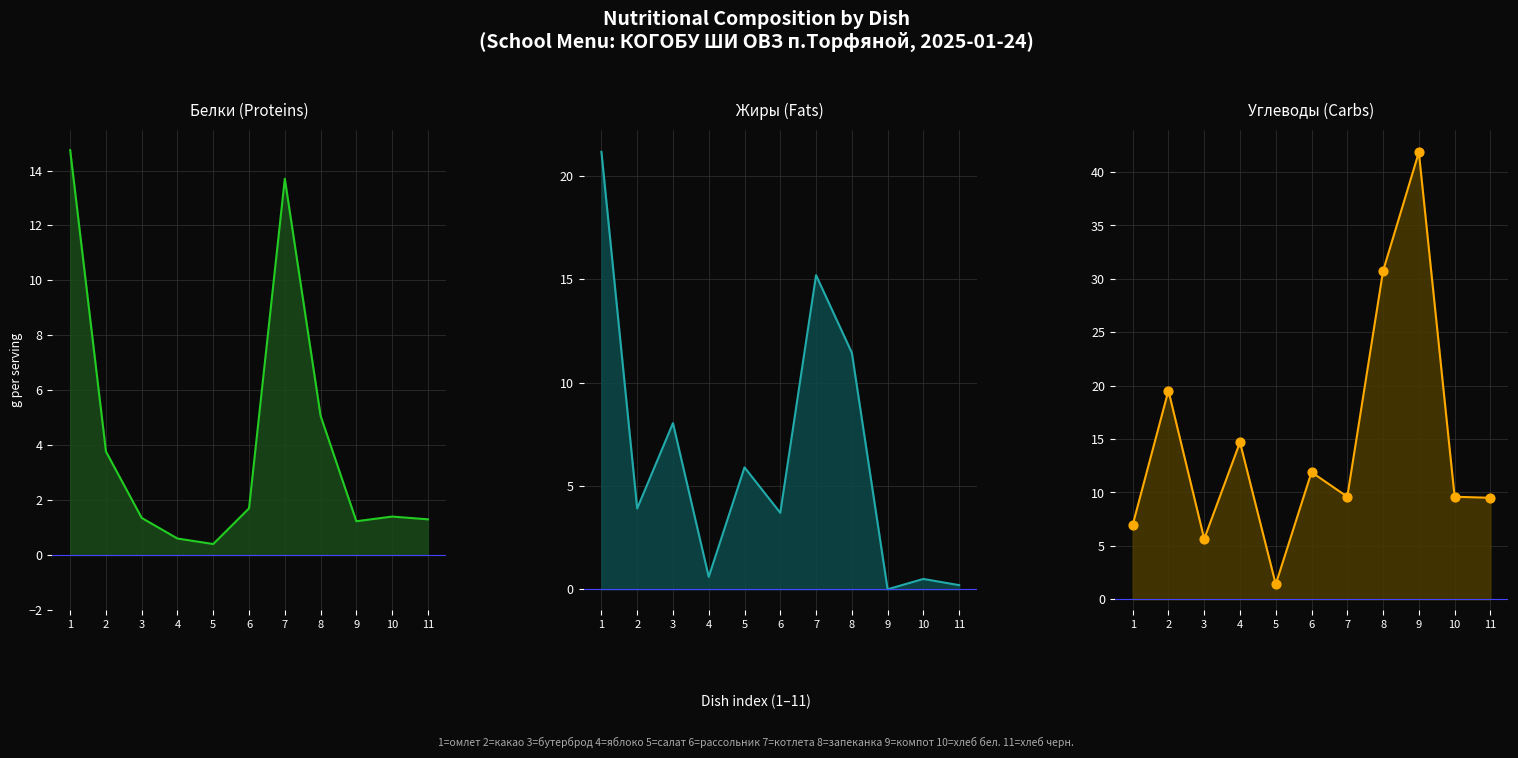

At which category is the sum across all series the highest?

8